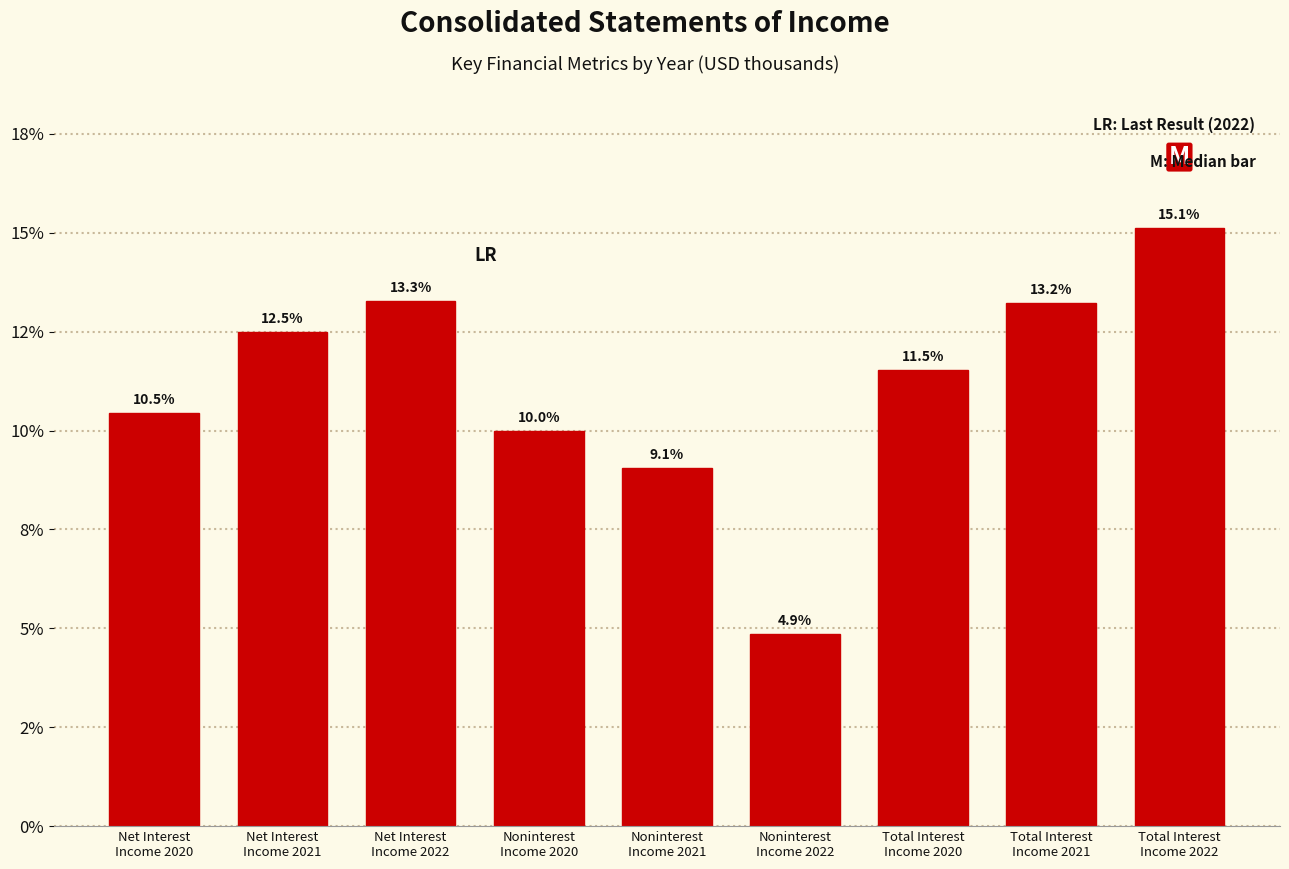

Does the chart contain any negative values?

No